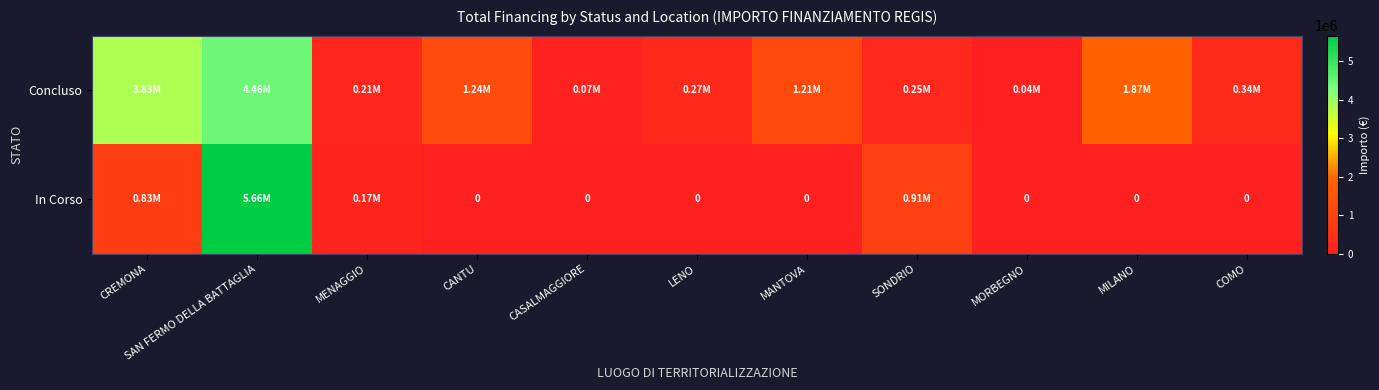

How many distinct data groups are displayed?

2